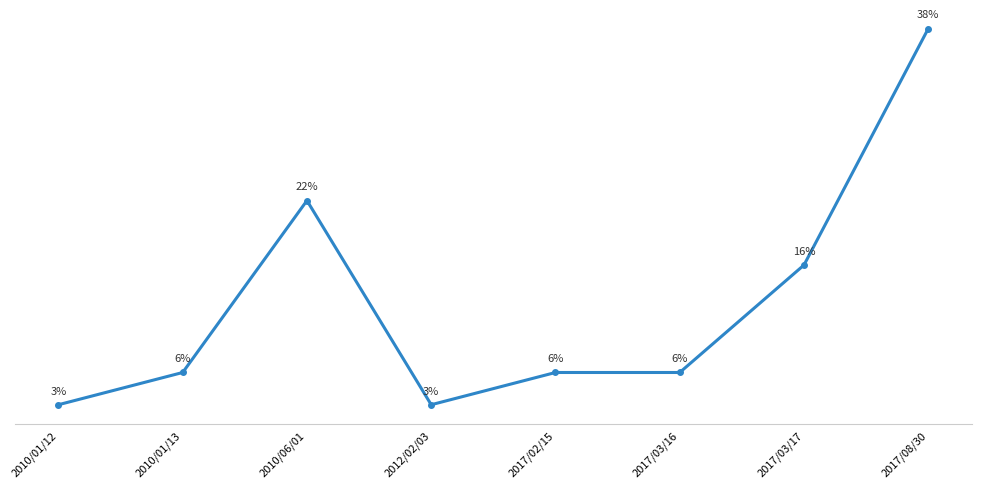

Does the chart have visible grid lines?

Yes